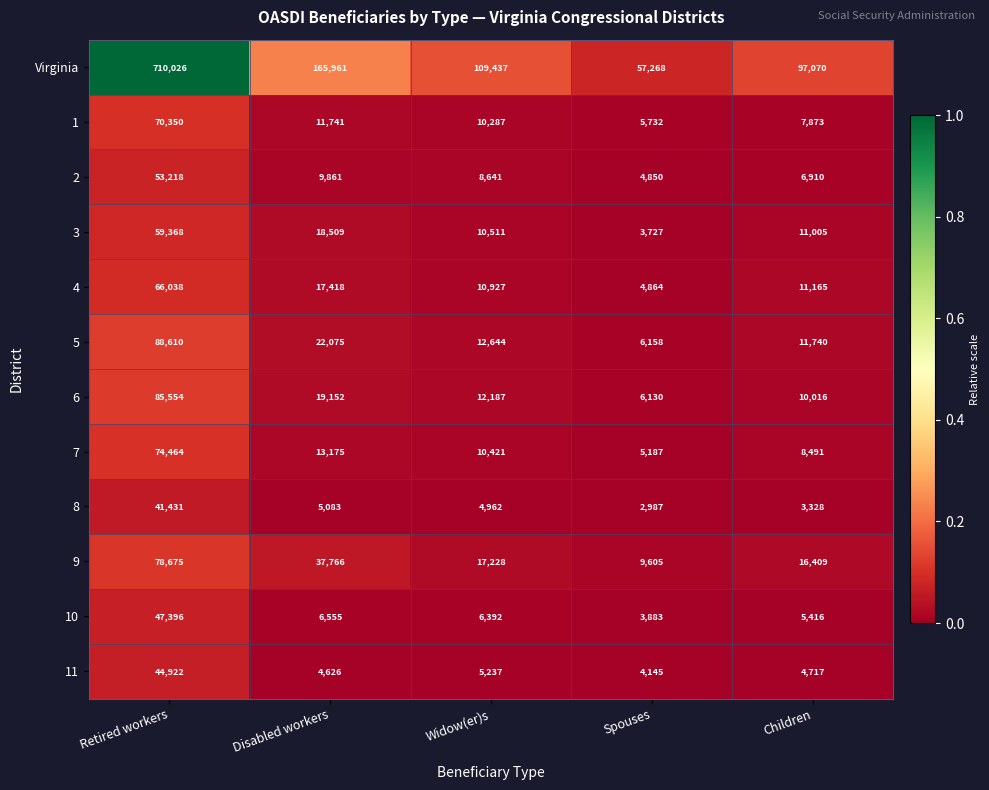

What is the average value of the Virginia series?

227952